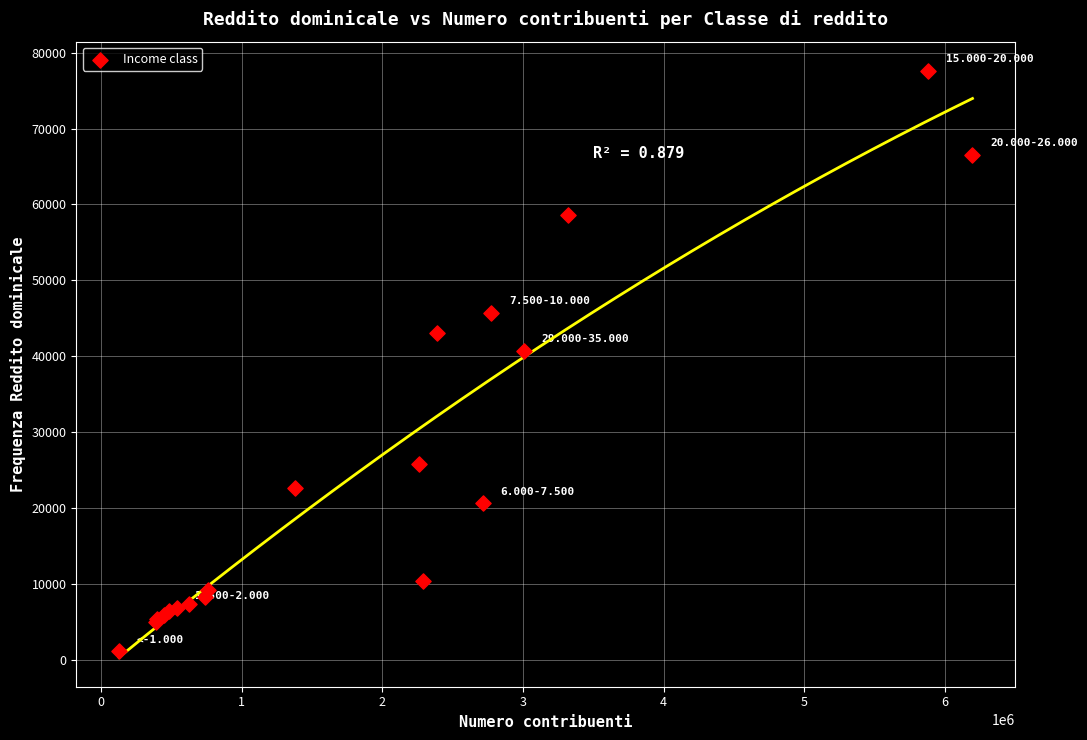

What Y value in the scatter plot is closest to 39346?

40669